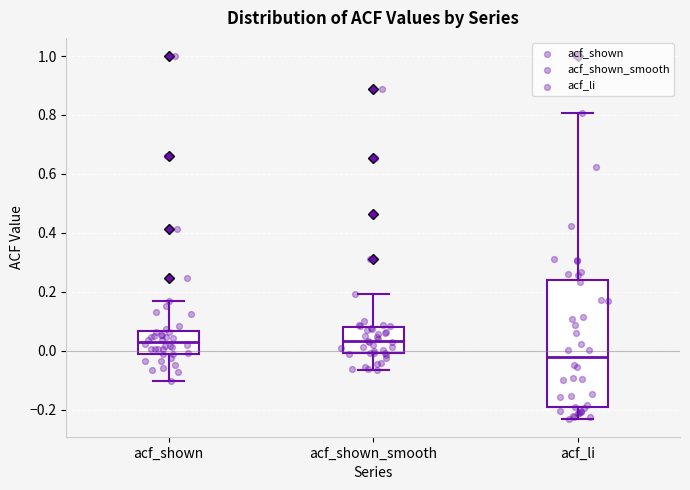

Which box has the lowest median line?

acf_li